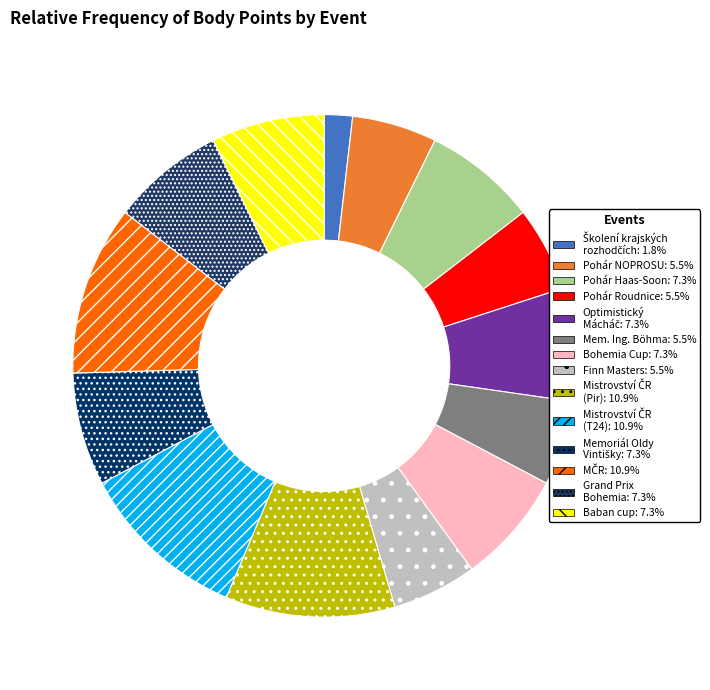

To the nearest percent, what is the combined percentage of Pohár Roudnice and Pohár NOPROSU?

11%